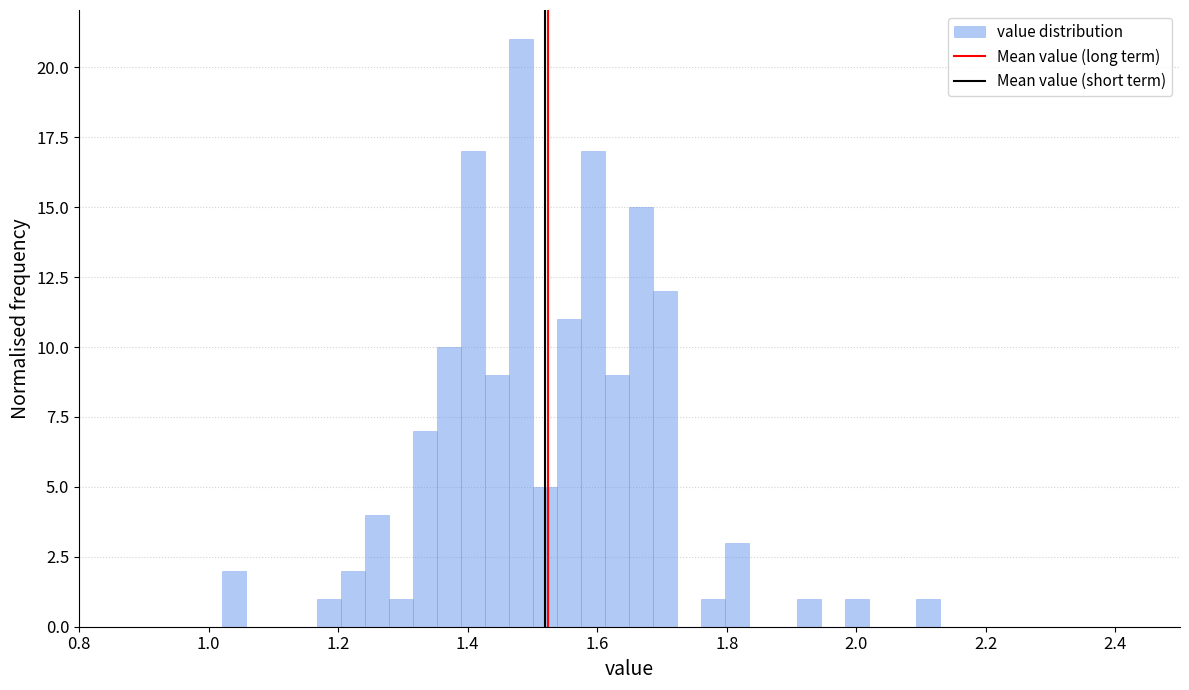

Read against the x-axis, roughly where is the centre of the tallest bar?

1.48